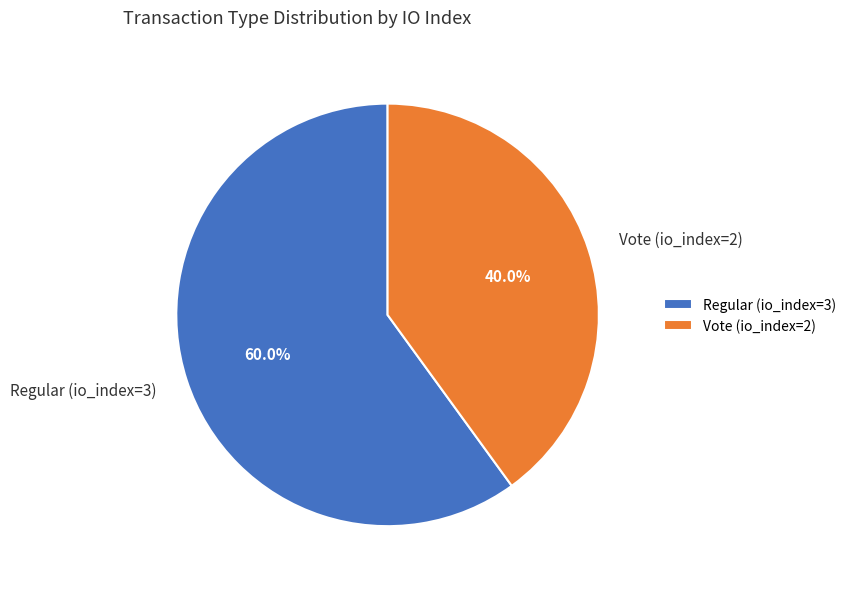

True or false: Regular (io_index=3) accounts for 60% of the total.

True